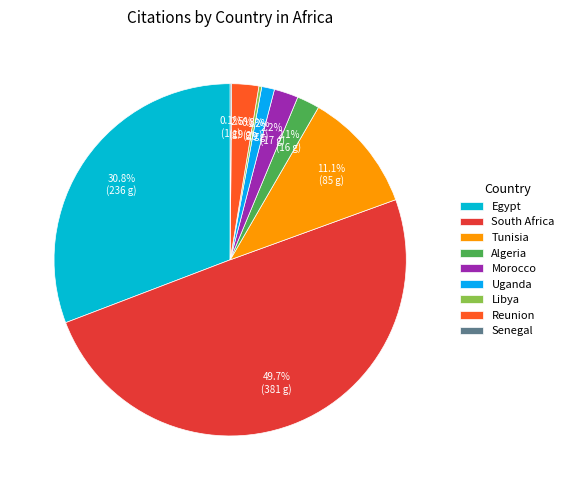

Is there a majority slice in this chart?

No